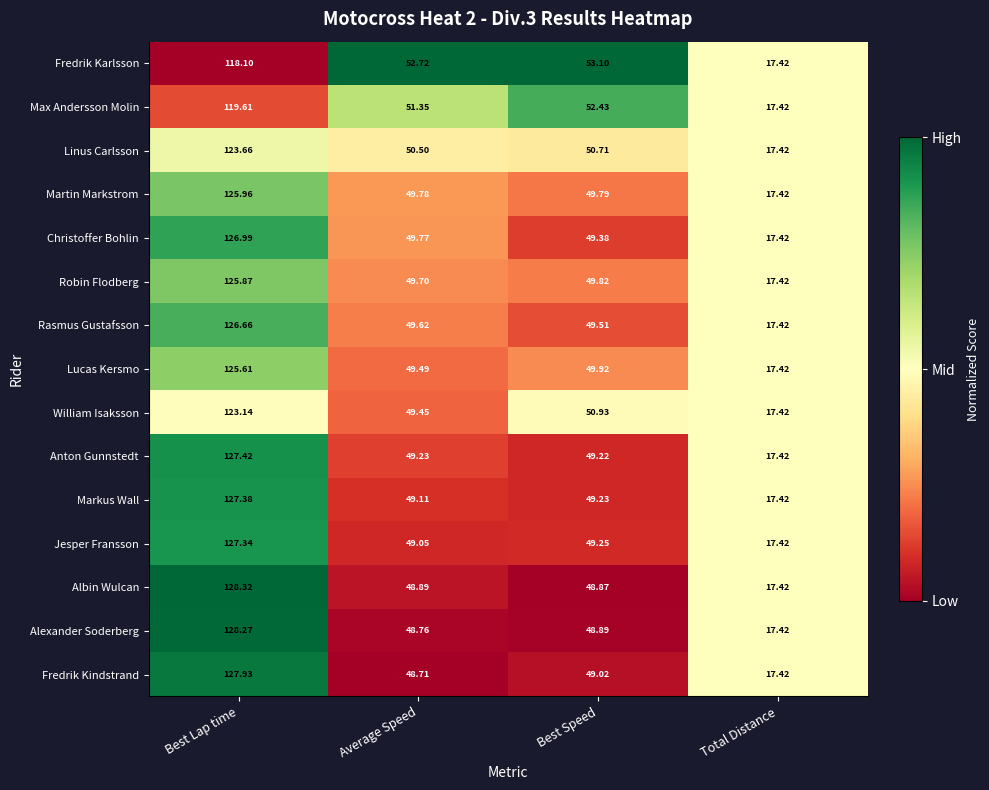

Where is Max Andersson Molin nearest to the value 68?

Best Speed